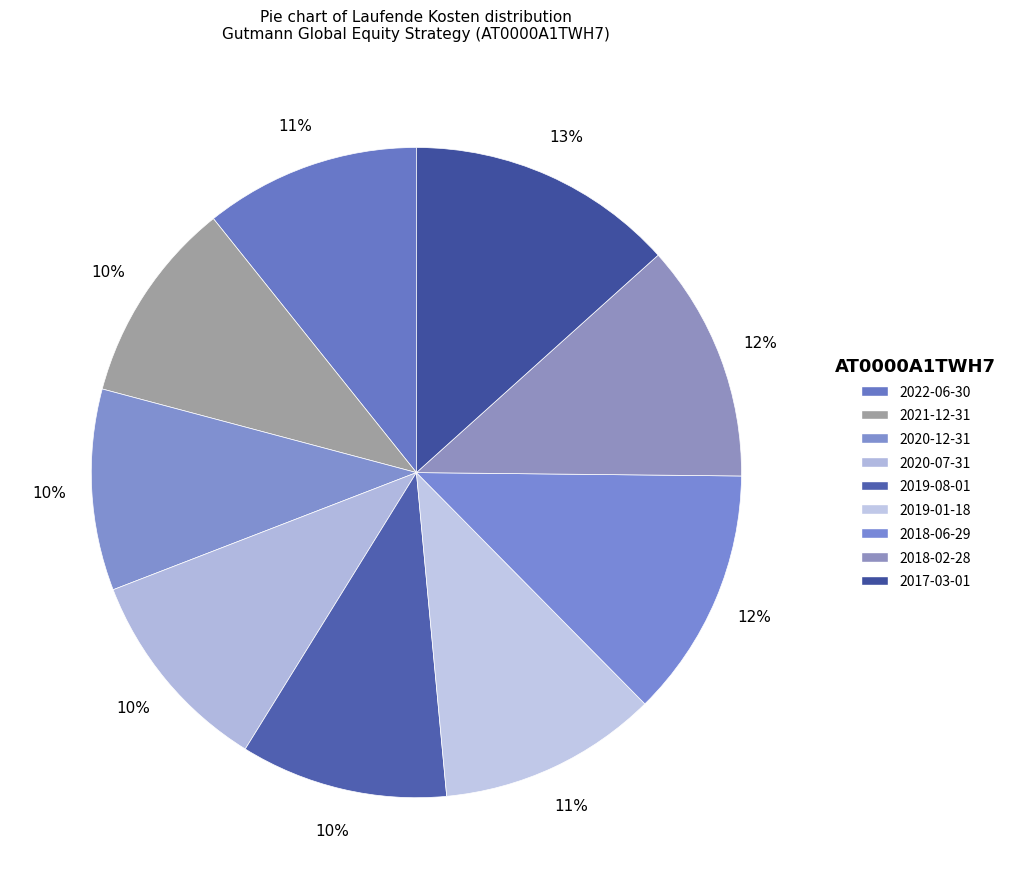

Count the number of slices in the pie.

9